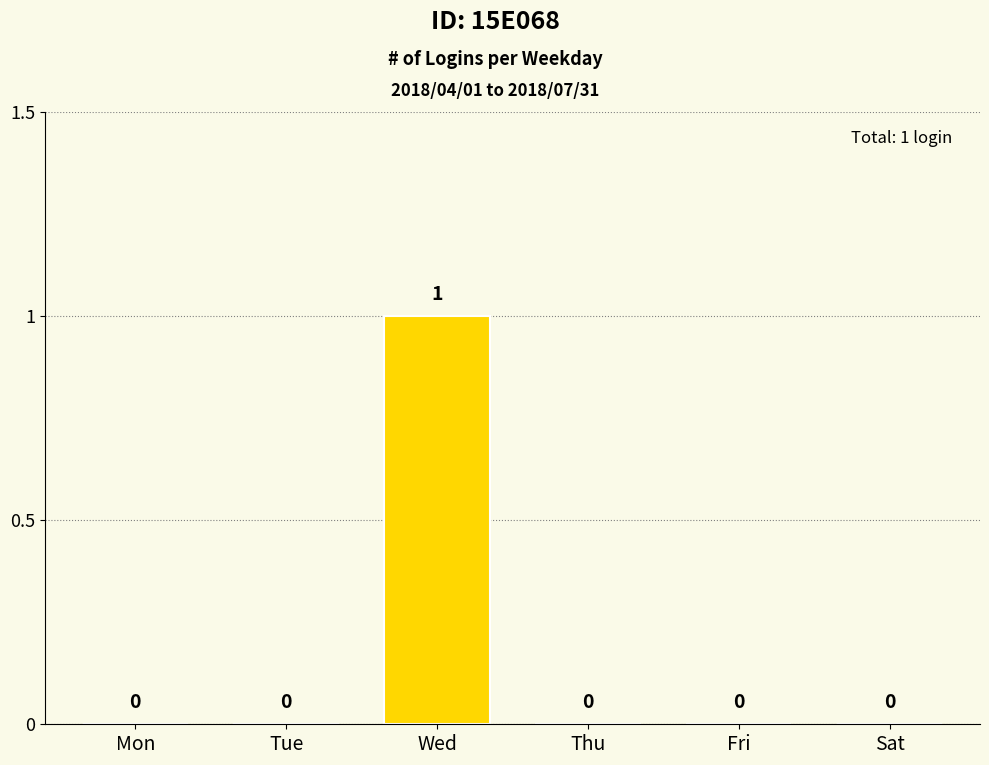

Reading left to right, list all the values displayed in this chart.

0	0	1	0	0	0